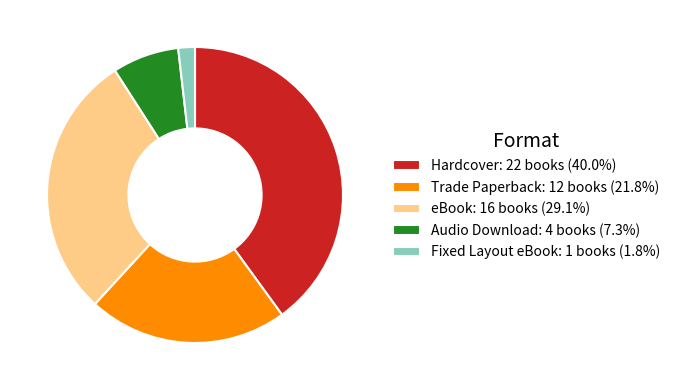

How many slices are in this pie chart?

5